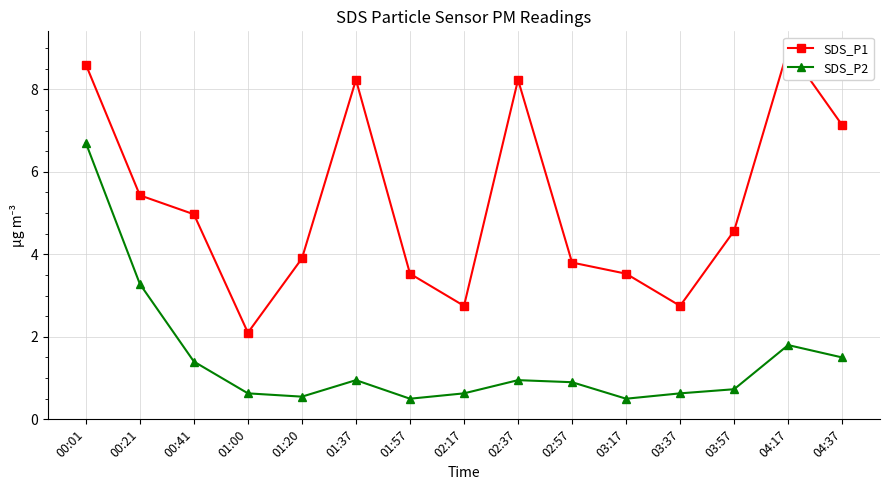

At which label does SDS_P1 reach its peak?

04:17